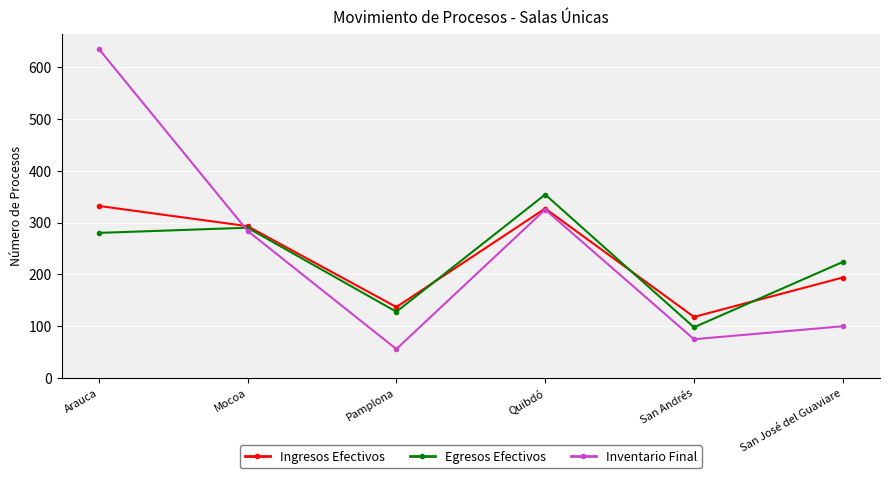

How many series are shown in this chart?

3